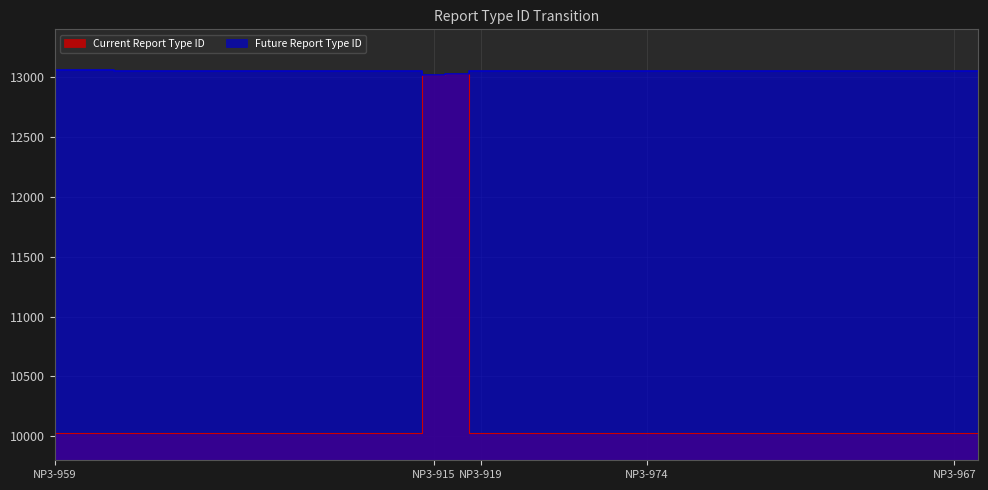

What is the minimum value for Current Report Type ID?

10029